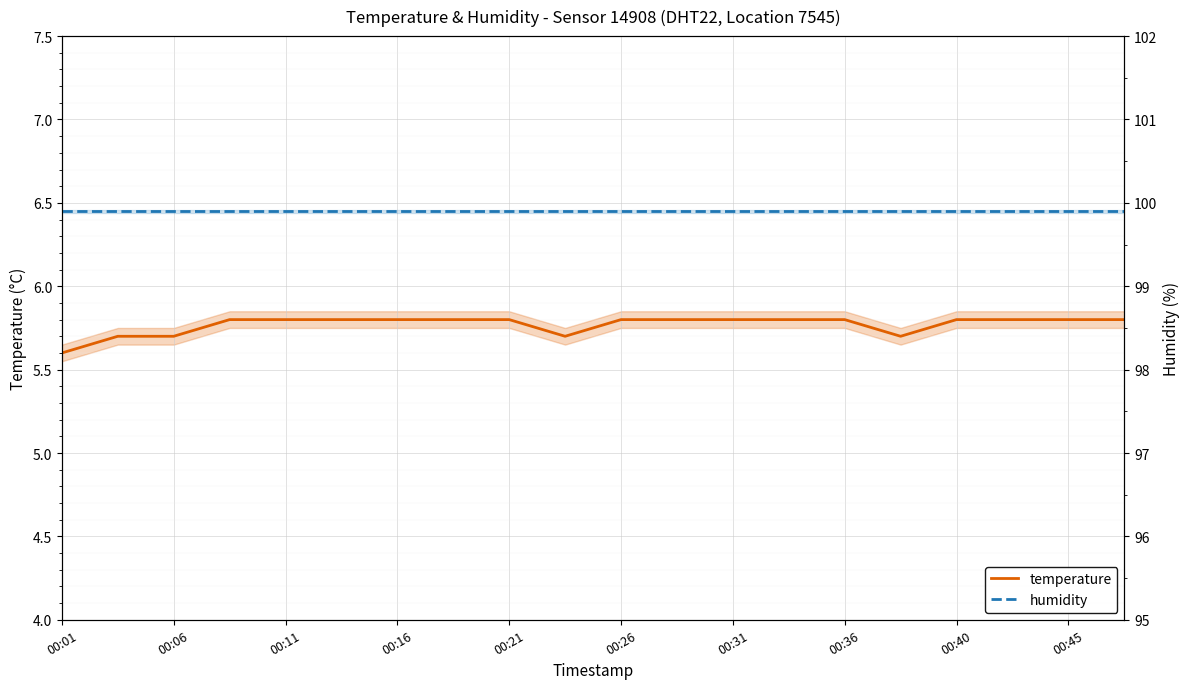

Rank the series at 00:16 from highest to lowest value.

humidity, temperature